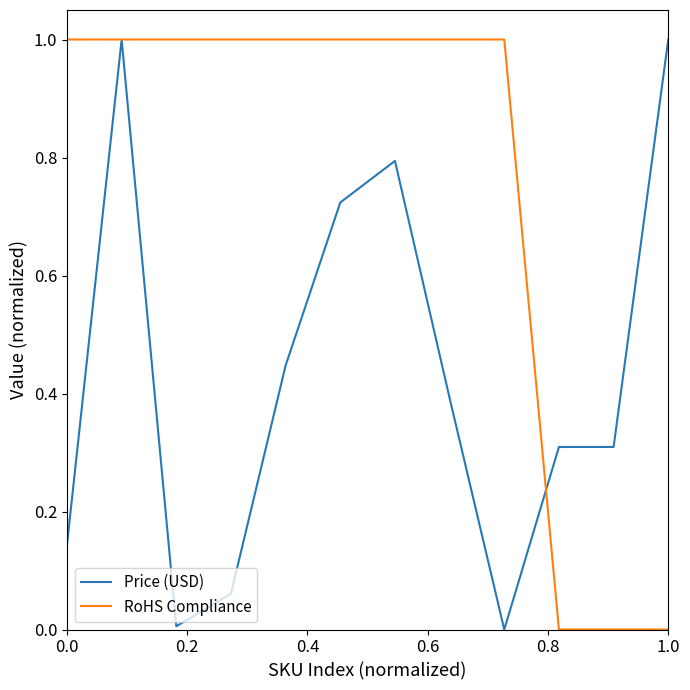

What is the greatest value displayed?

1.0